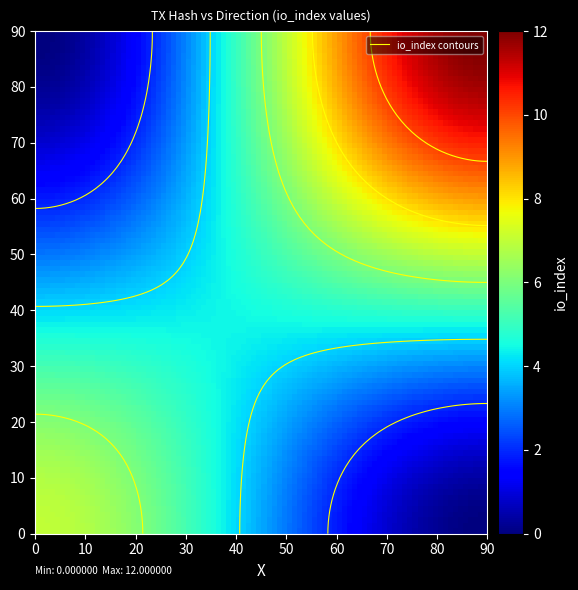

Which has a higher value, direction or io_index?

io_index